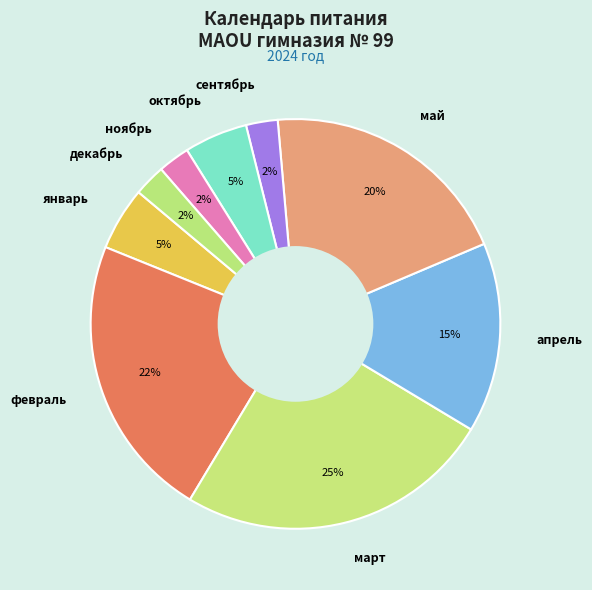

Count the number of slices in the pie.

9